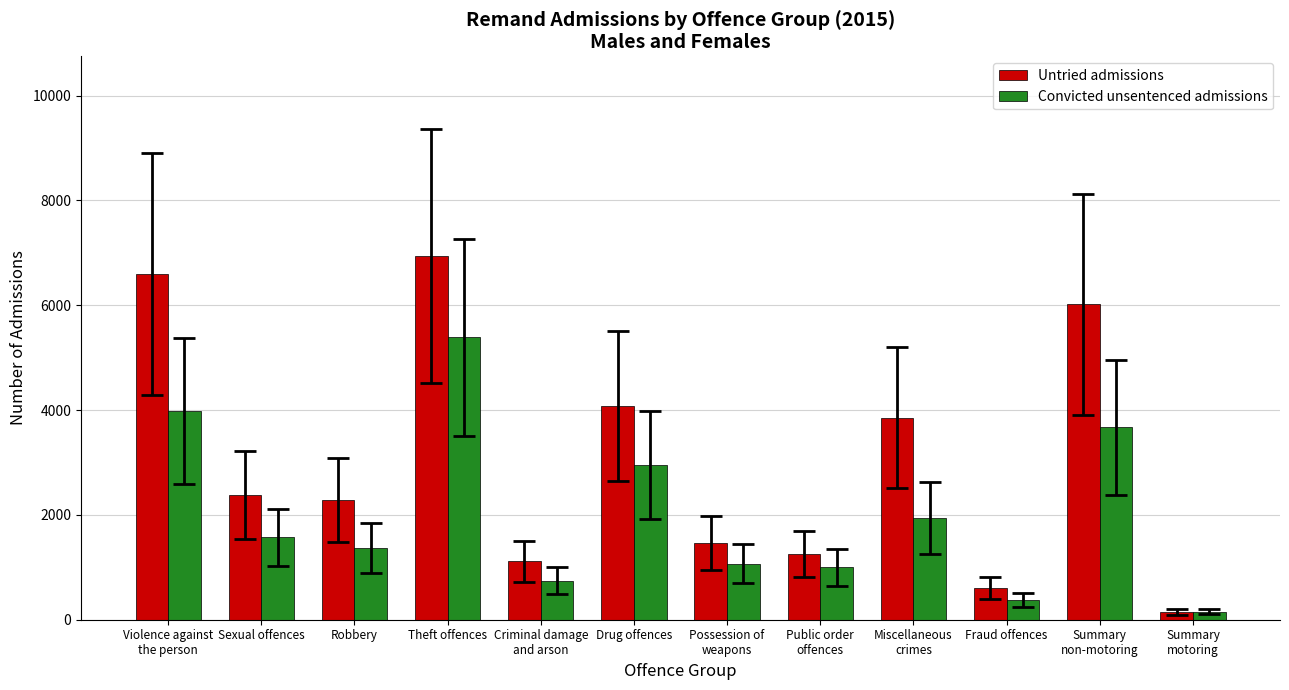

Between Violence against
the person and Fraud offences, which series saw the biggest shift?

Untried admissions